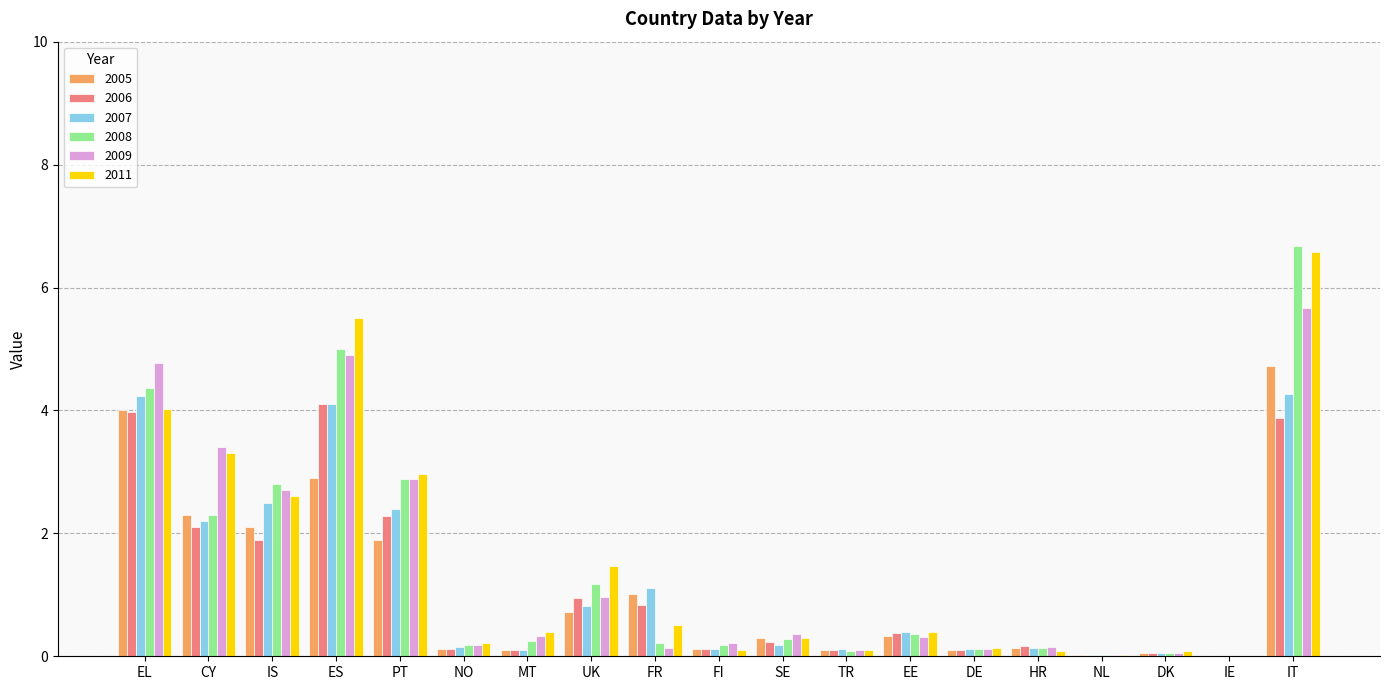

True or false: 2005 has a value of 0.1 at NO.

True